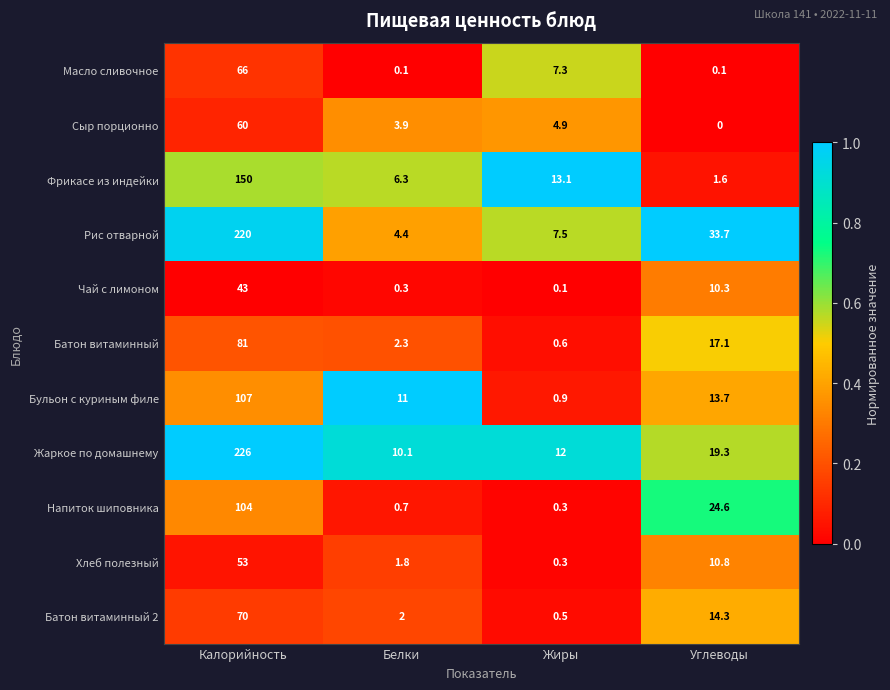

Rank the series by their maximum value, from lowest to highest.

Чай с лимоном, Хлеб полезный, Сыр порционно, Масло сливочное, Батон витаминный 2, Батон витаминный, Напиток шиповника, Бульон с куриным филе, Фрикасе из индейки, Рис отварной, Жаркое по домашнему